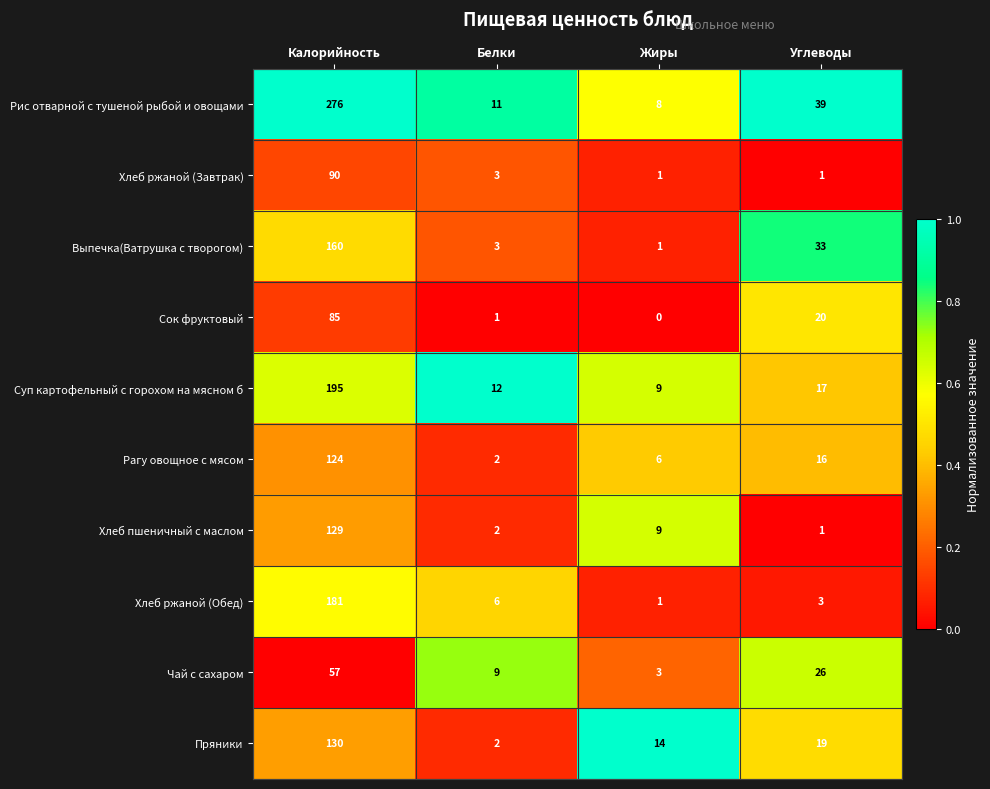

What is the greatest value displayed?

276